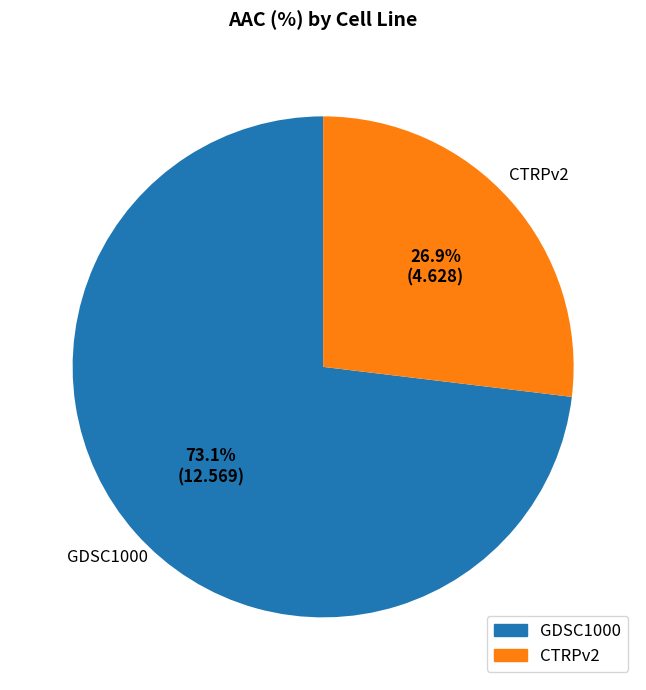

How many slices are in this pie chart?

2